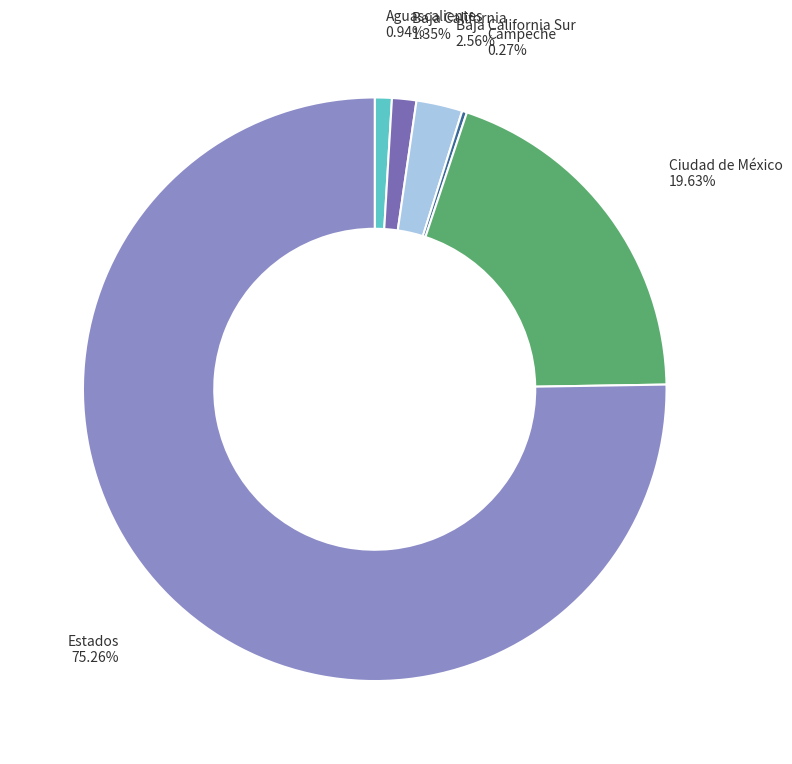

Which slice is the largest?

Estados